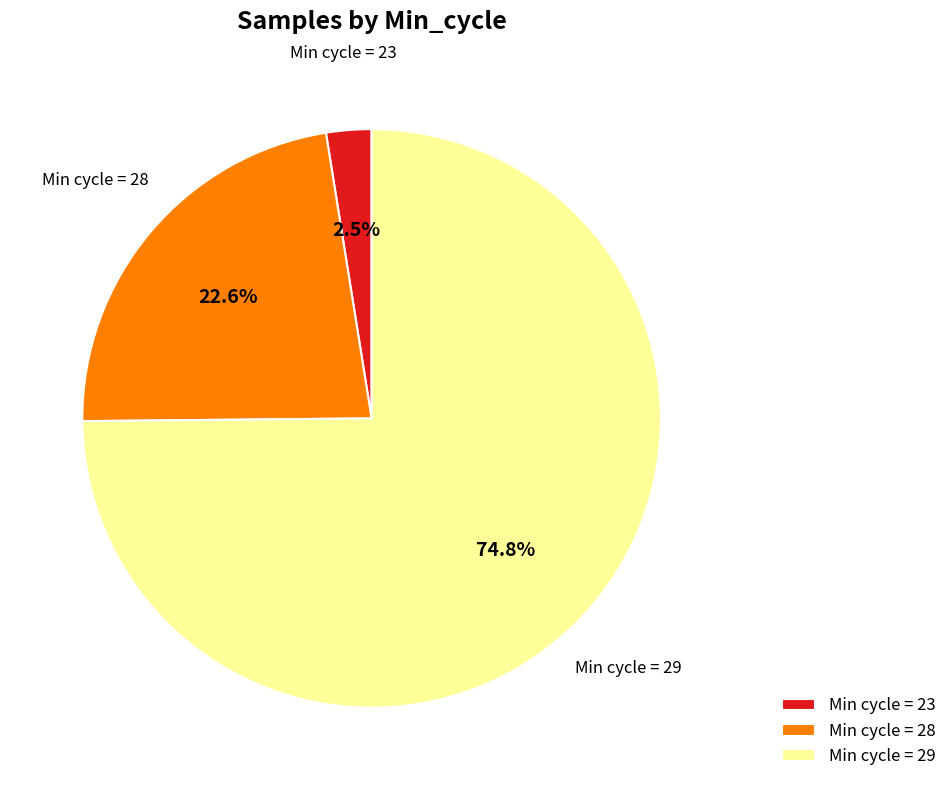

Combined, do Min cycle = 29 and Min cycle = 23 account for over 50%?

Yes